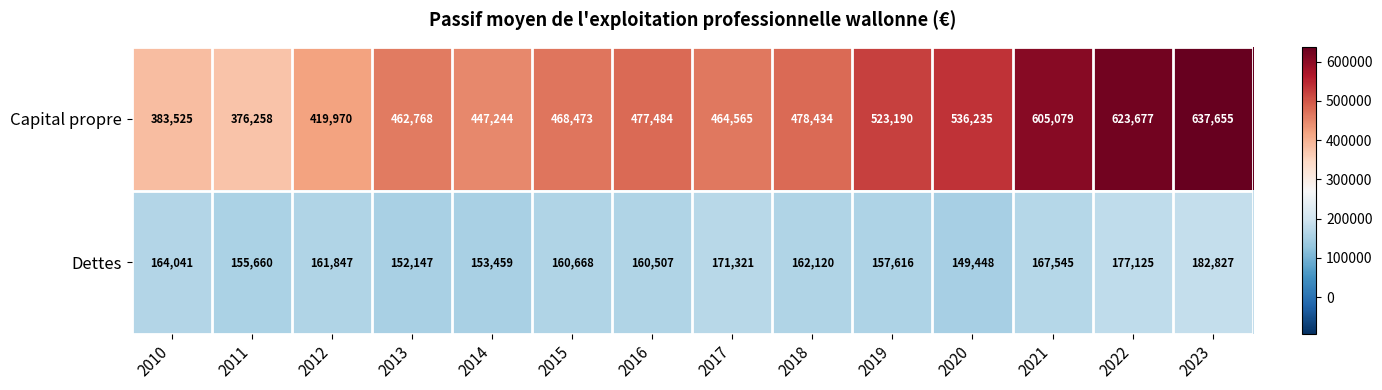

Which series changed the most between 2019 and 2022?

Capital propre